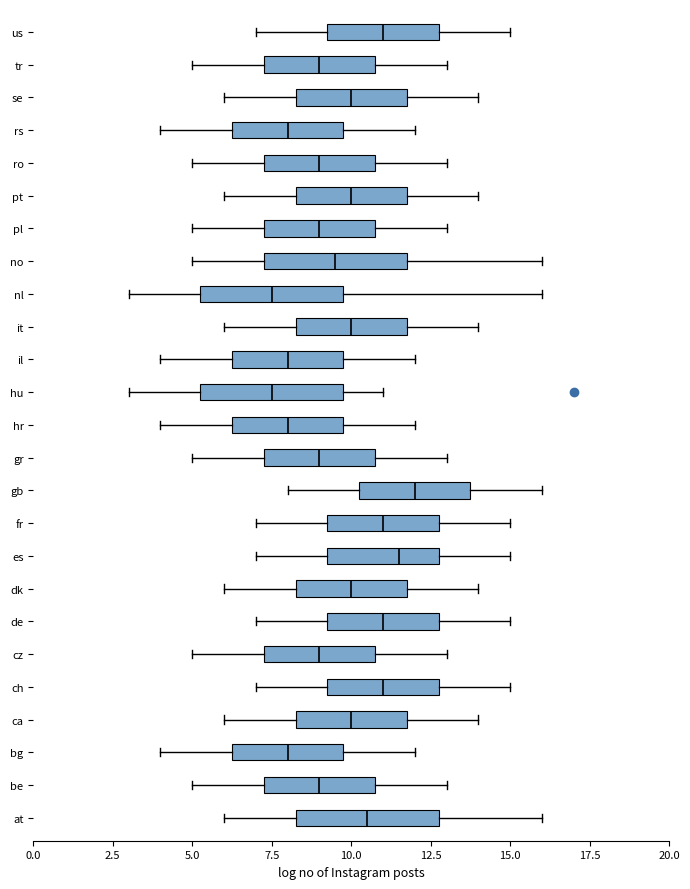

Where does the left whisker of the box for fr end on the x-axis? The values are not printed on the chart, so give them approximately, as read against the axis.

7.0